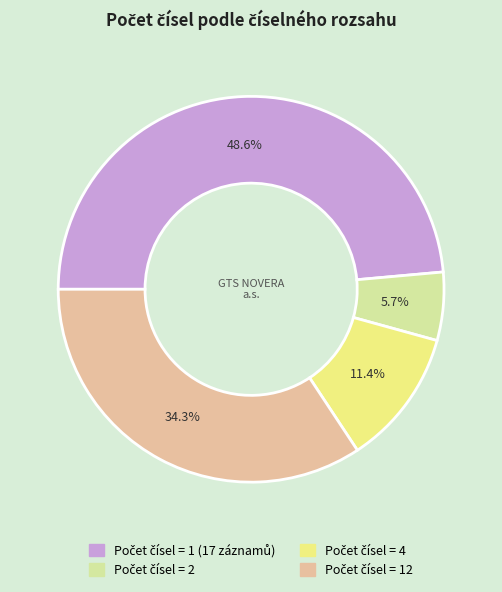

Is there any slice that represents more than half of the pie?

No